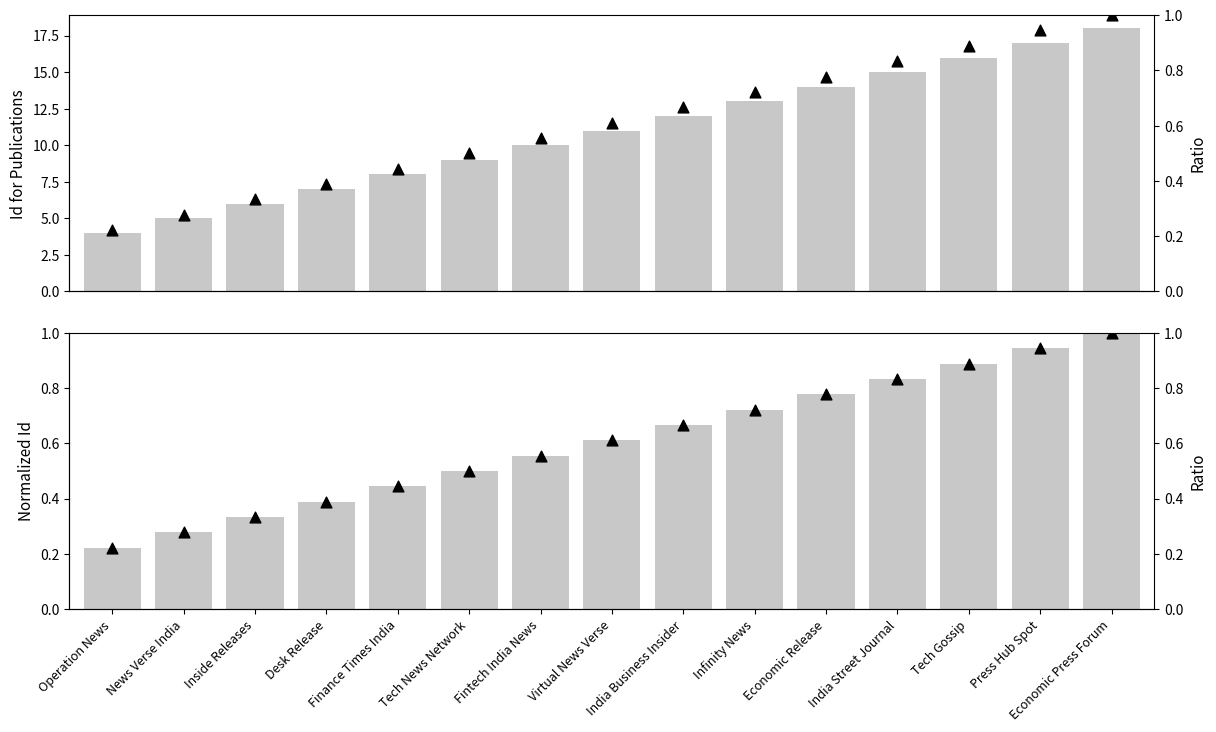

Which series contains the highest Y value?

Id